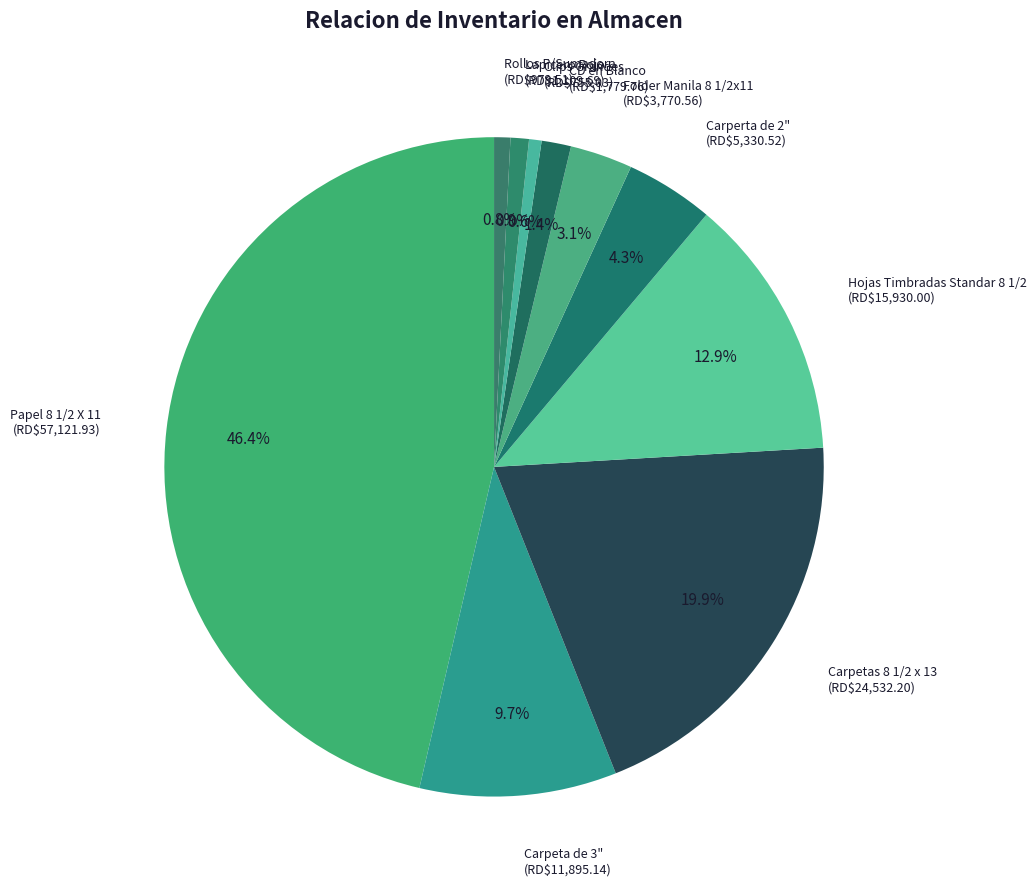

Which slice is the smallest?

Clips Grandes